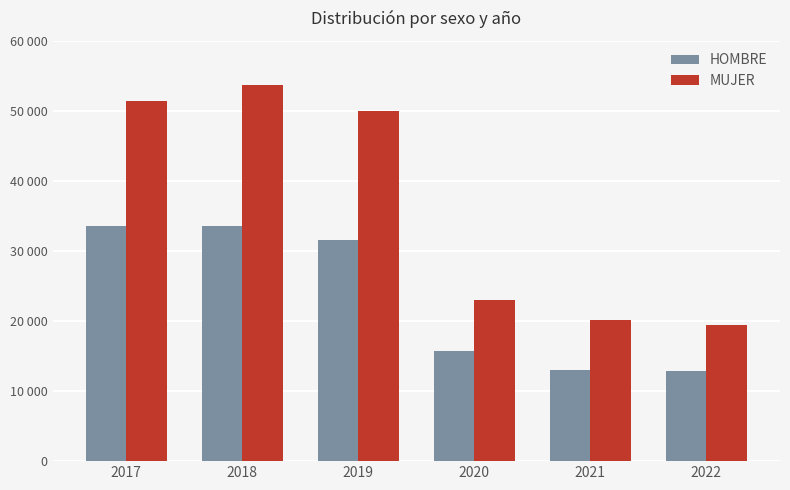

What is the difference between the maximum and minimum values in the HOMBRE series?

20711